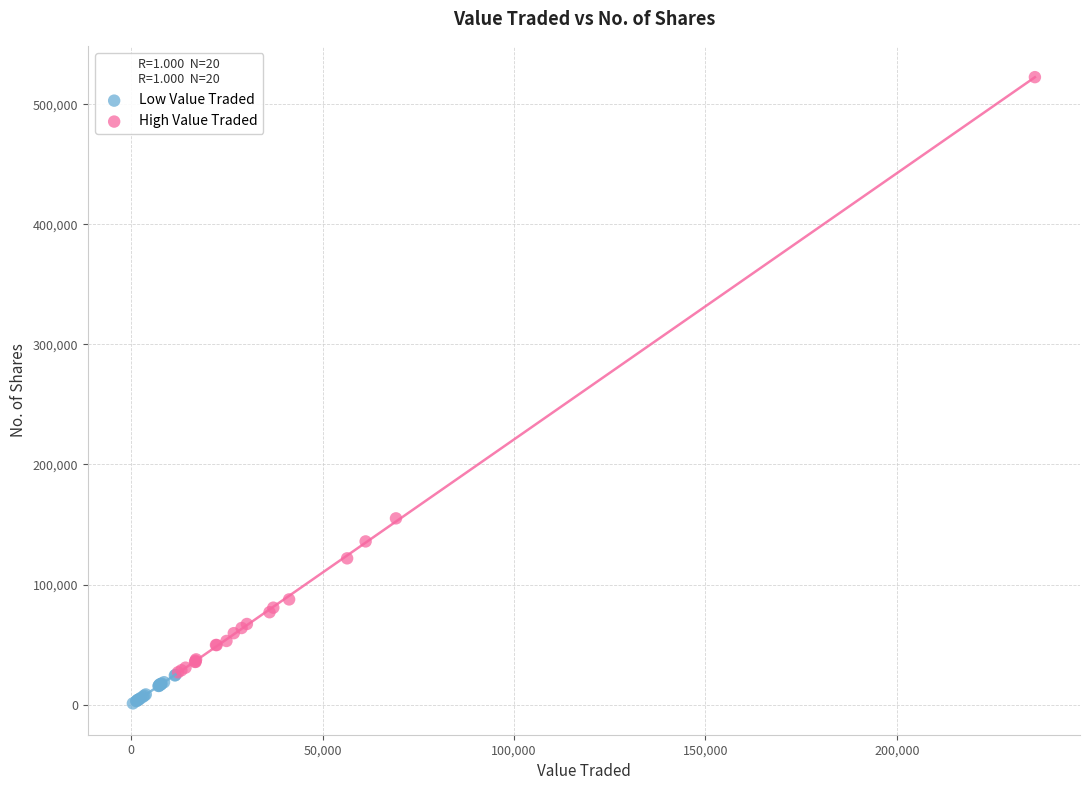

Which series contains the lowest Y value?

Low Value Traded